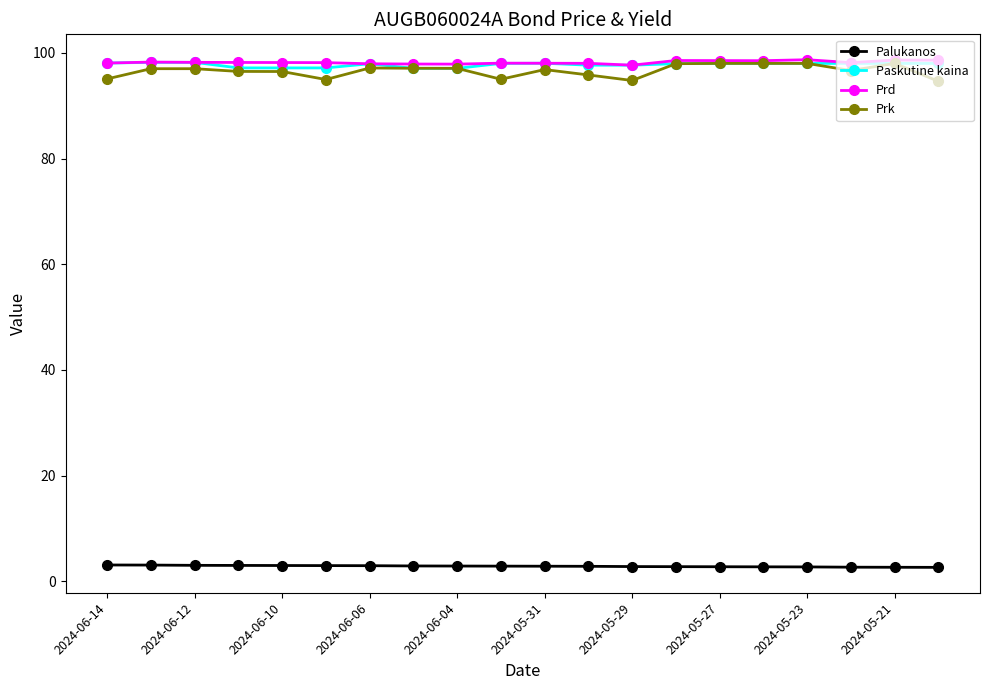

Is this an area chart (filled region under the line)?

No